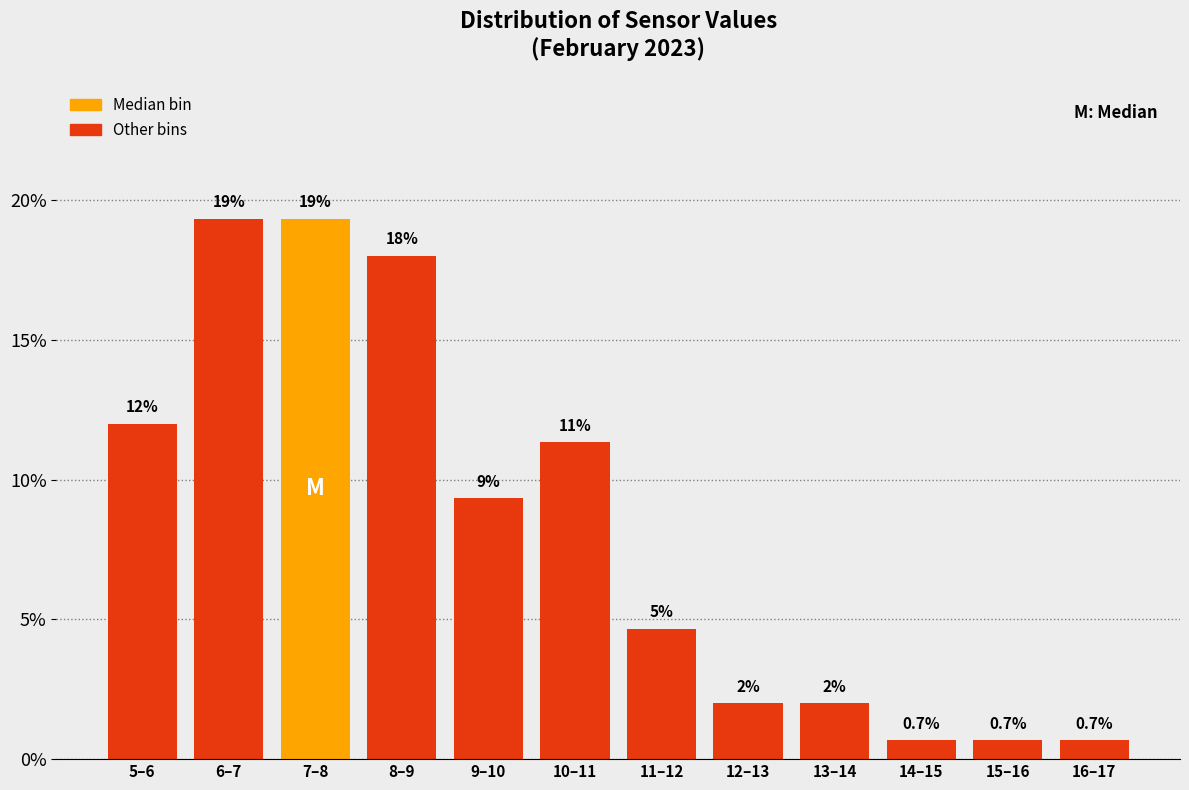

What is the average value?

8.3